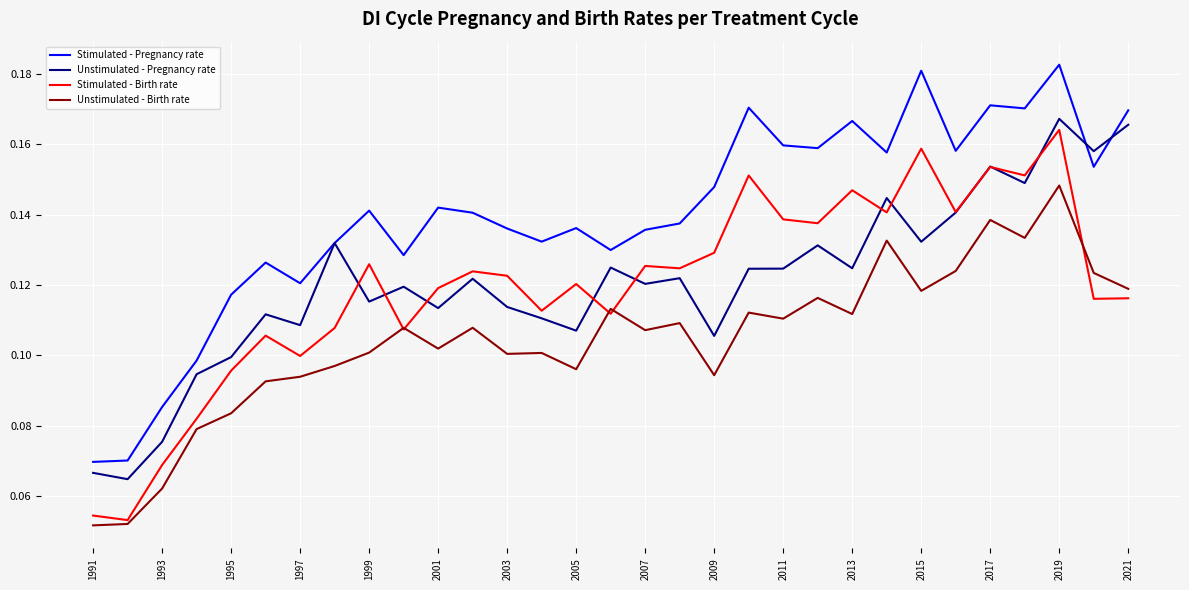

Which series has the widest spread of values?

Stimulated - Pregnancy rate